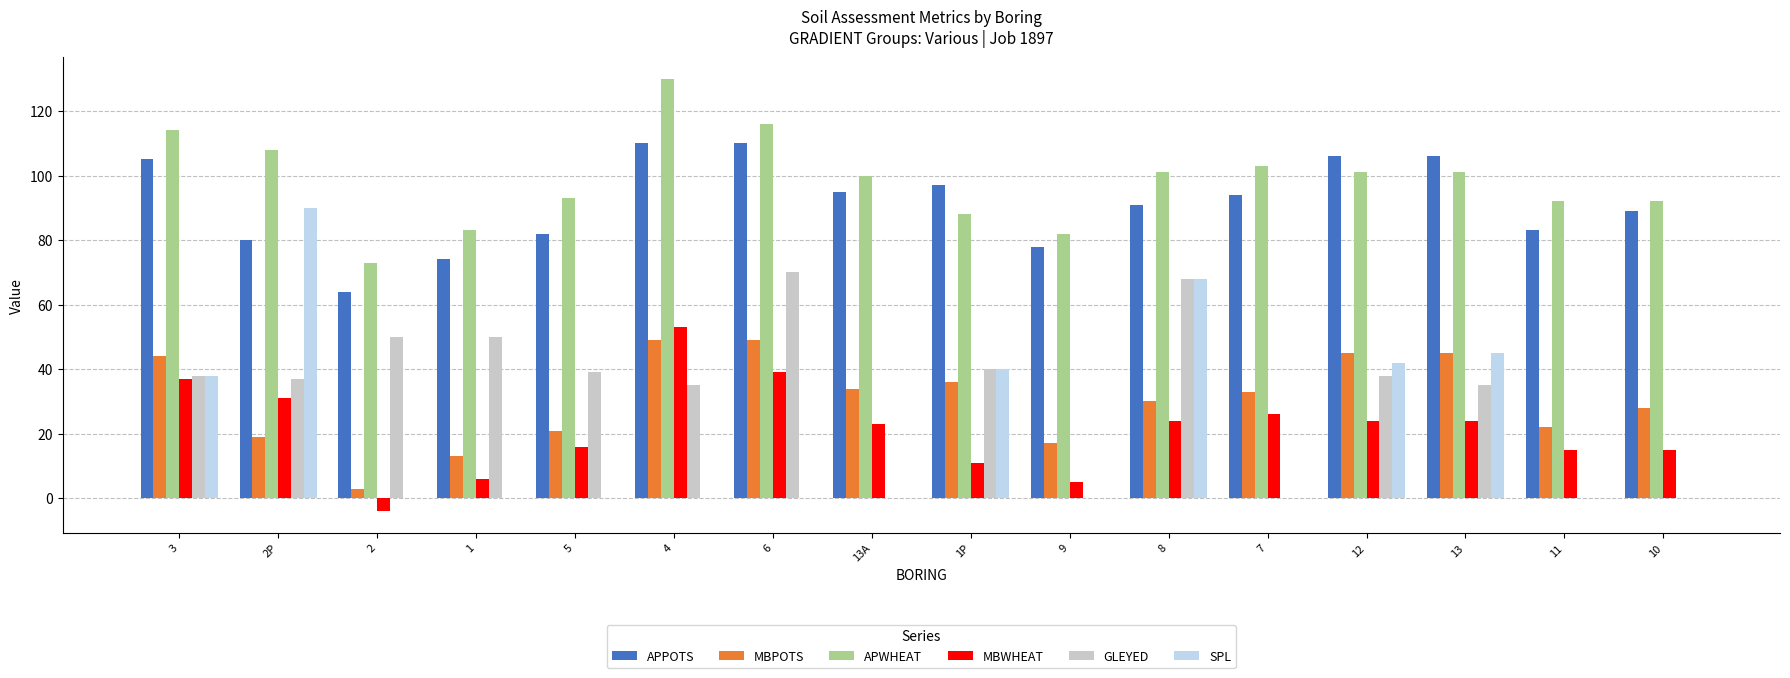

Is the value of GLEYED at 7 greater than the value of APPOTS at 3?

No